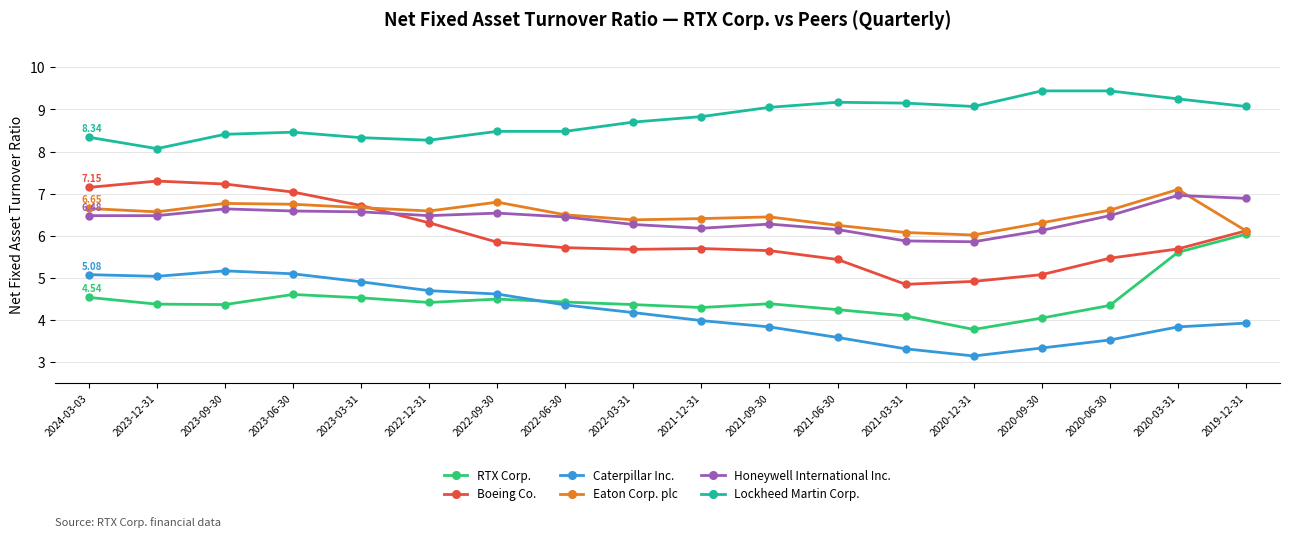

Between 2023-12-31 and 2022-06-30, which series saw the biggest shift?

Boeing Co.